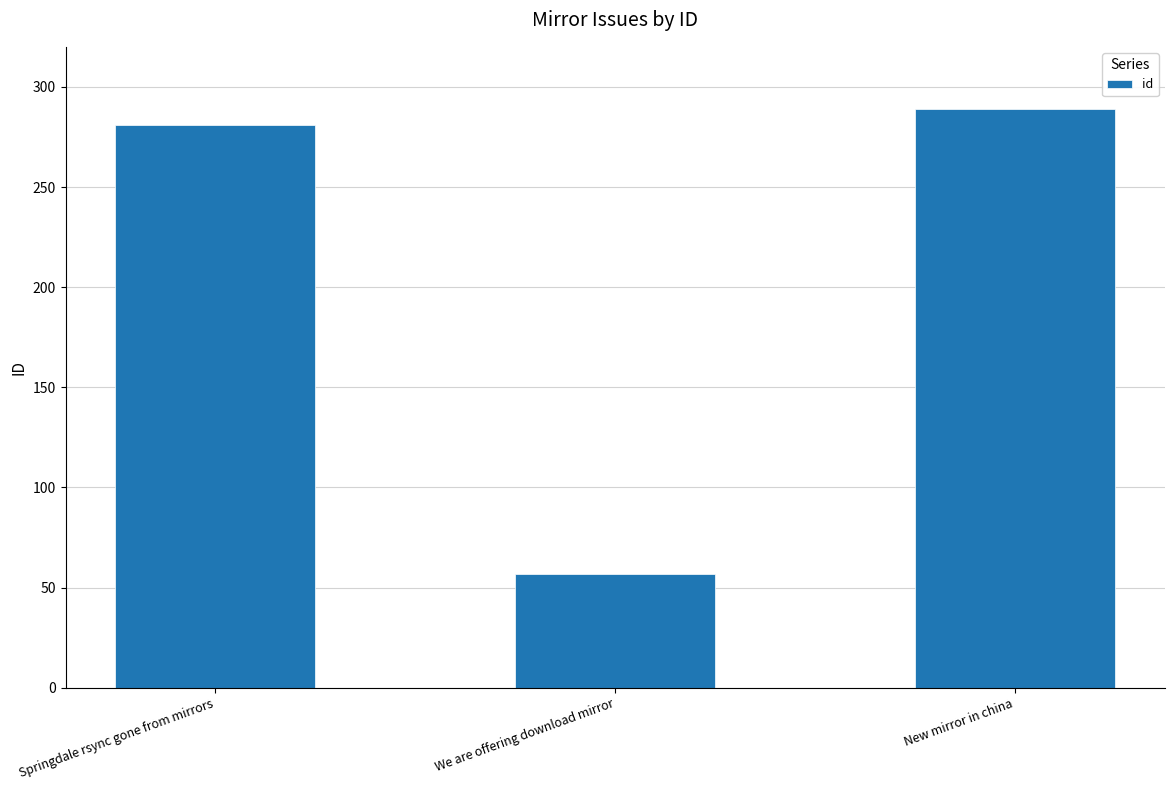

Does the chart contain stacked bars?

No